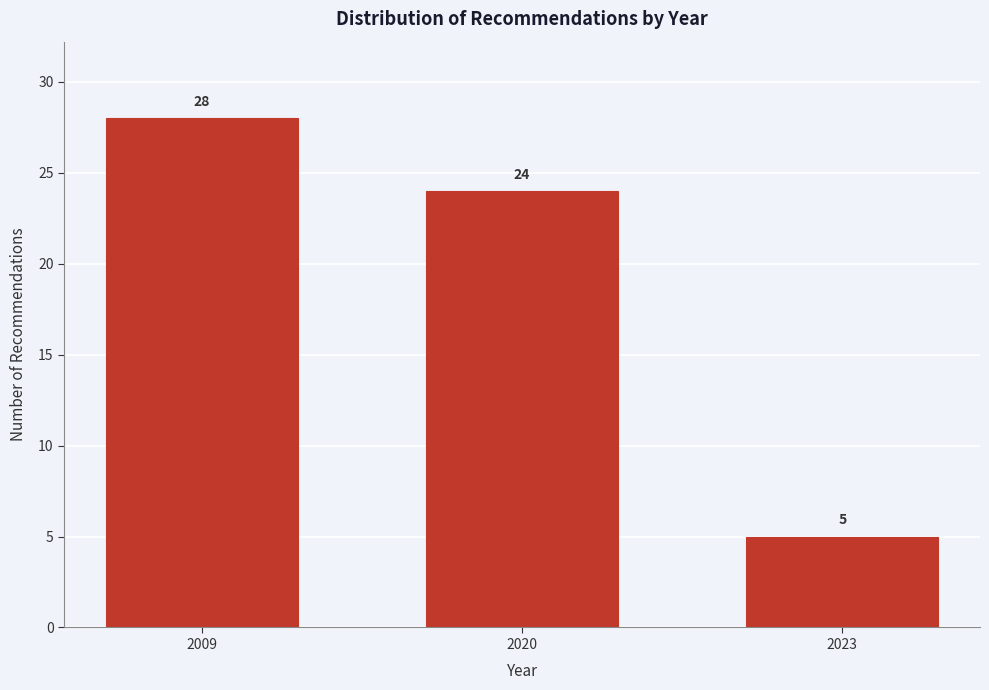

Reading left to right, what are all the values shown in this chart?

28	24	5